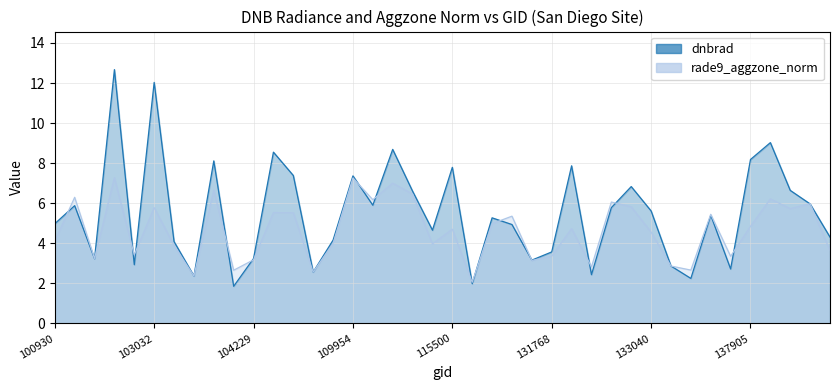

What is the change in value from 109954 to 115378?

-2.7